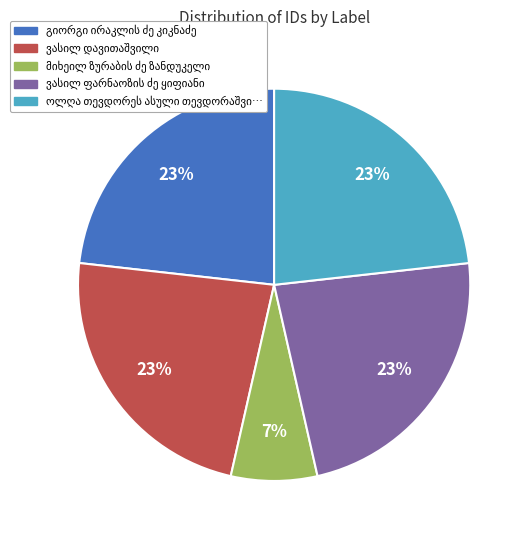

How many slices are in this pie chart?

5